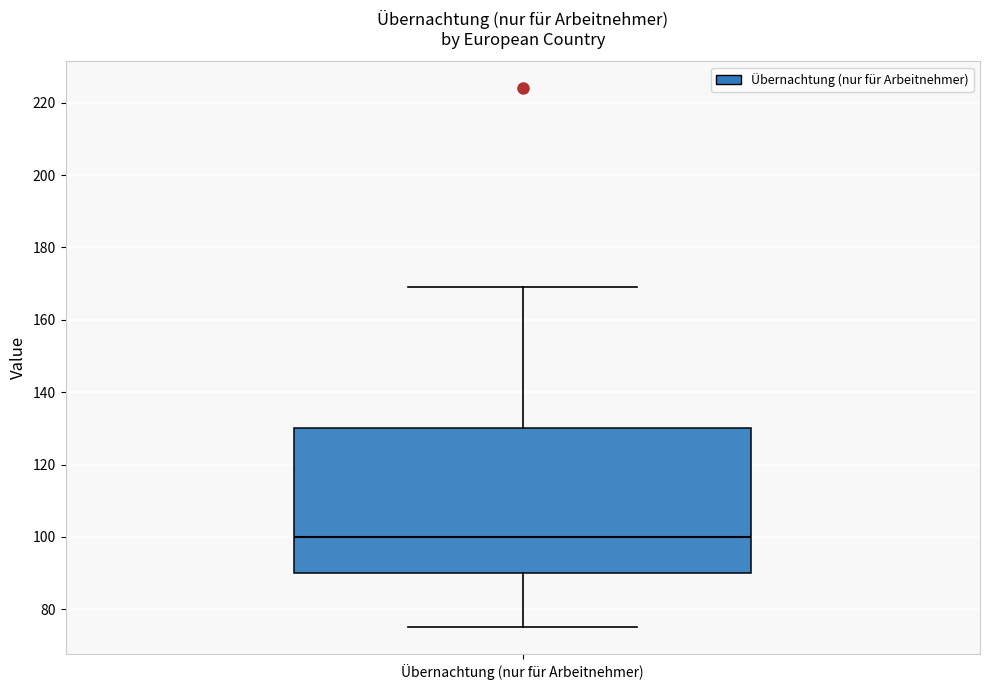

Read this box plot against the y-axis: the position of the median line, the range covered by the box, and the ends of both whiskers. The values are not printed on the chart, so give them approximately, as read against the axis.

median 100, box 90 to 130, whiskers 76 to 170